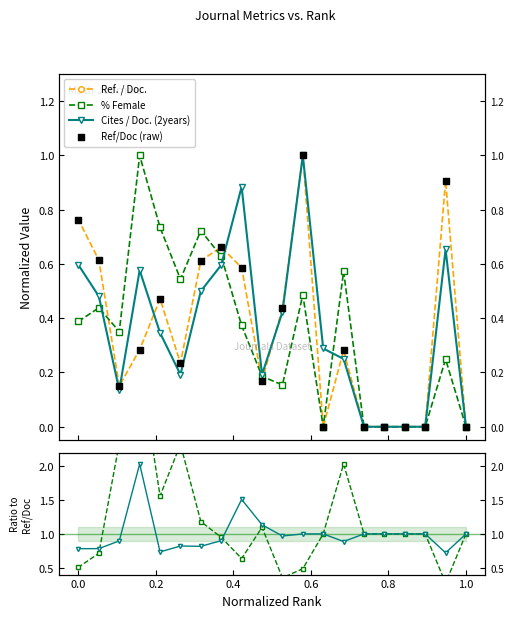

Which series has the largest total across all categories?

%Female / Ref